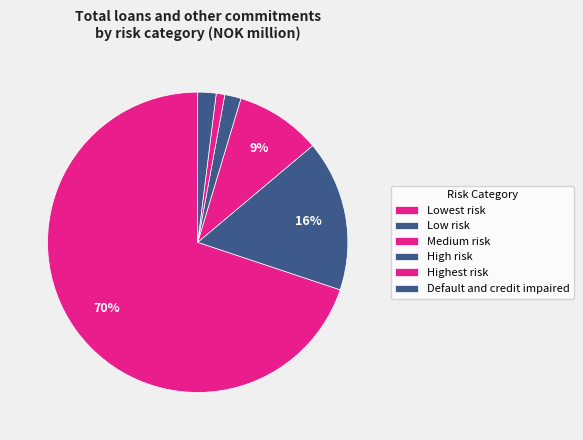

Which category has the biggest portion of the pie?

Lowest risk